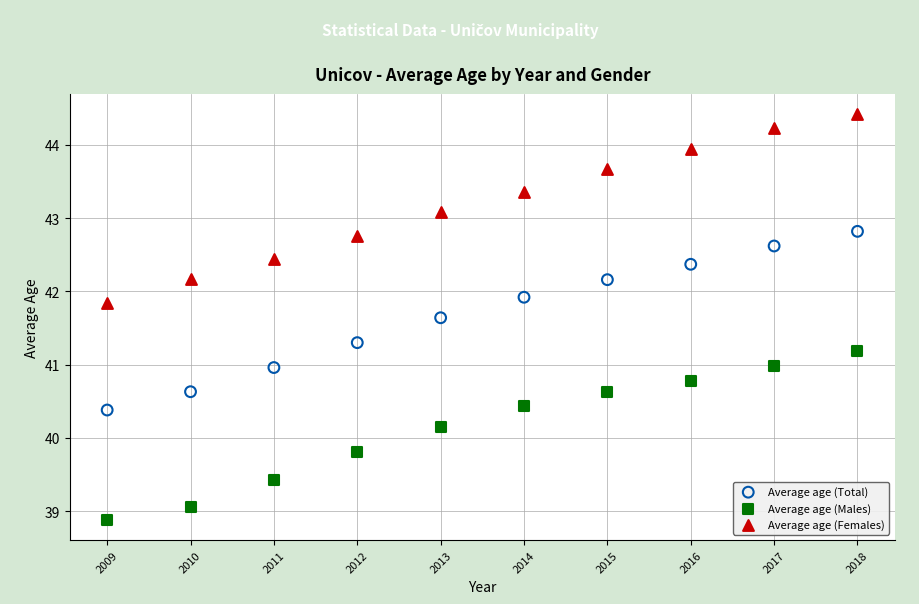

Which series contains the highest Y value?

Average age (Females)